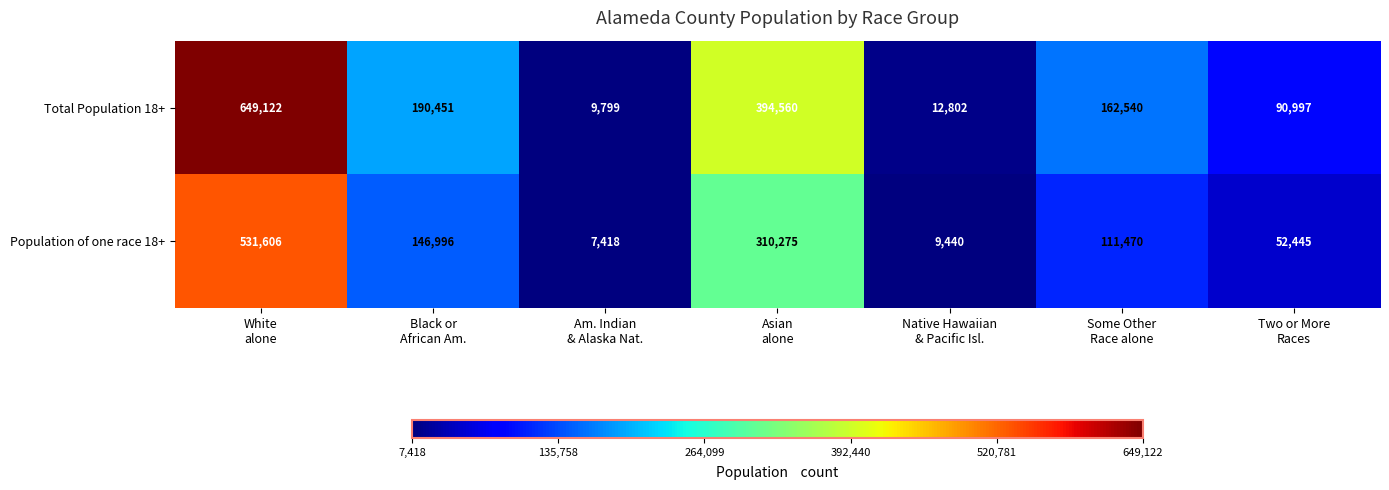

Which series has the widest spread of values?

Total Population 18+